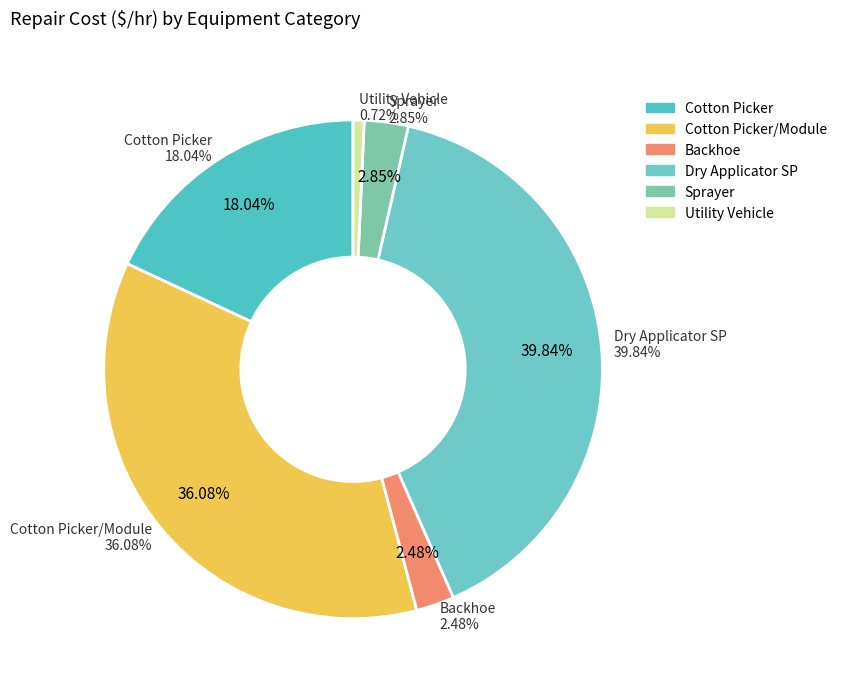

To the nearest percent, what portion does Utility Vehicle represent?

1%